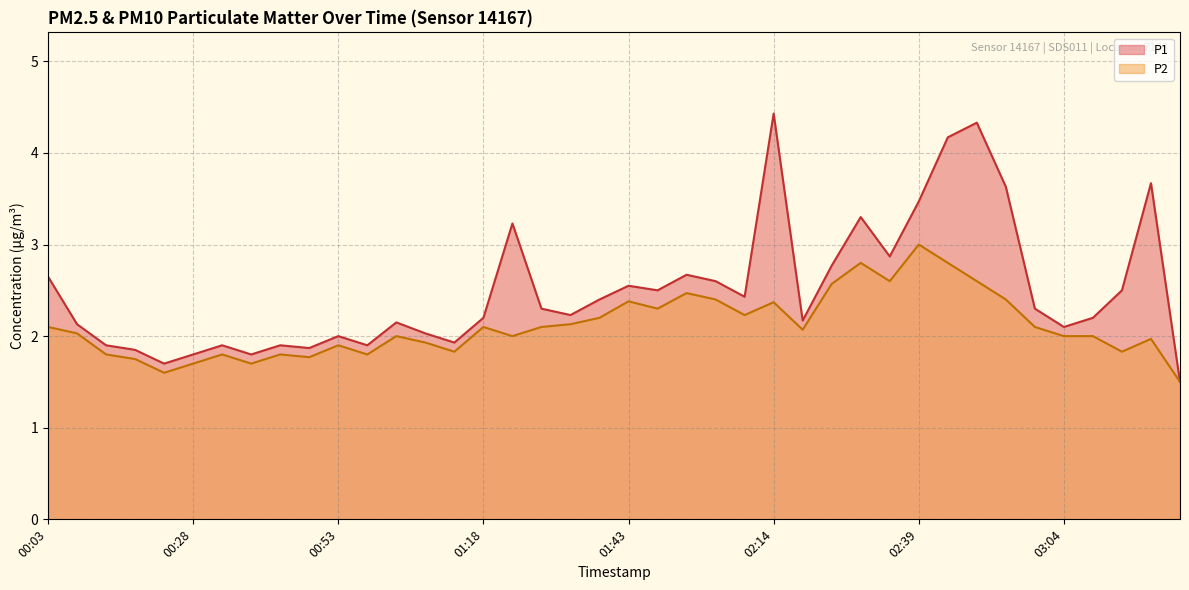

True or false: P1 and P2 intersect in this chart.

False